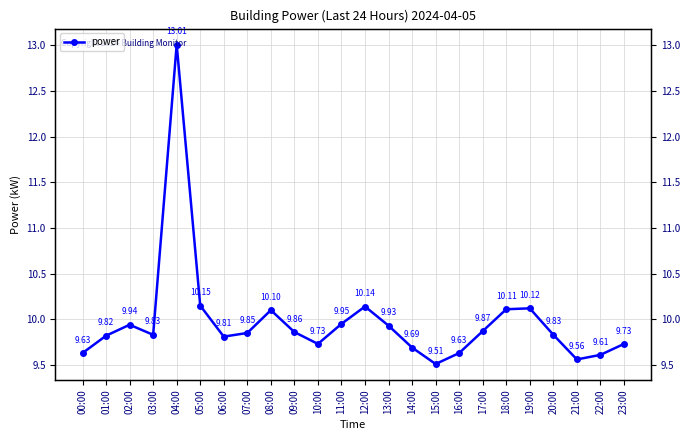

What is the average value?

10.0